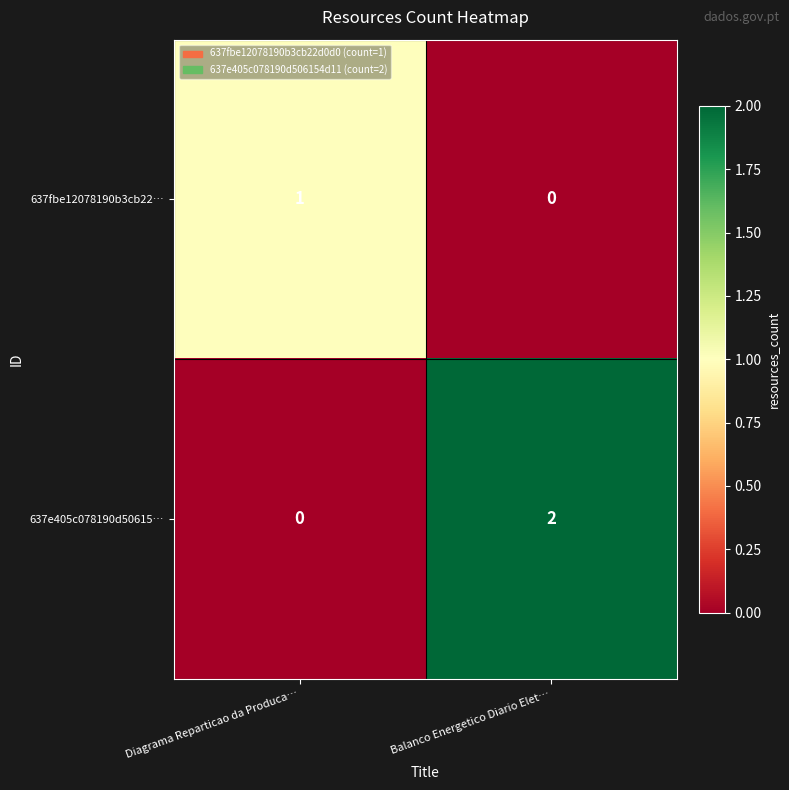

Reading left to right, what are all the values shown in this chart?

637fbe12078190b3cb22…: Diagrama Reparticao da Produca…=1	Balanco Energetico Diario Elet…=0
637e405c078190d50615…: Diagrama Reparticao da Produca…=0	Balanco Energetico Diario Elet…=2